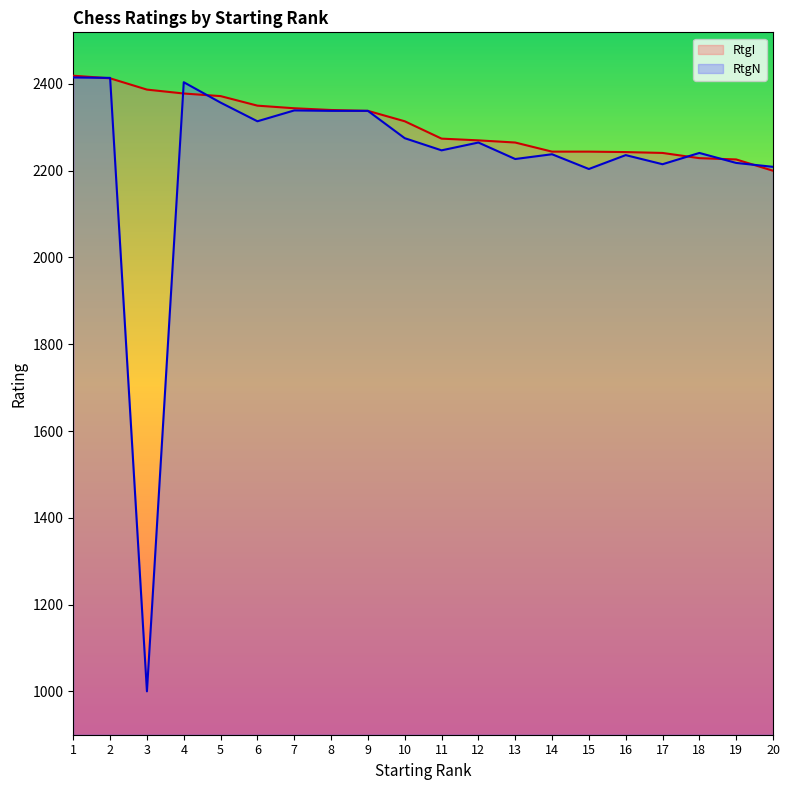

Reading left to right, what are all the values shown in this chart?

RtgI: 1=2419	2=2413	3=2387	4=2378	5=2372	6=2350	7=2344	8=2340	9=2338	10=2314	11=2274	12=2270	13=2265	14=2244	15=2244	16=2243	17=2241	18=2229	19=2226	20=2200
RtgN: 1=2415	2=2414	3=1000	4=2404	5=2357	6=2314	7=2339	8=2338	9=2338	10=2275	11=2247	12=2265	13=2227	14=2238	15=2204	16=2236	17=2215	18=2241	19=2218	20=2209